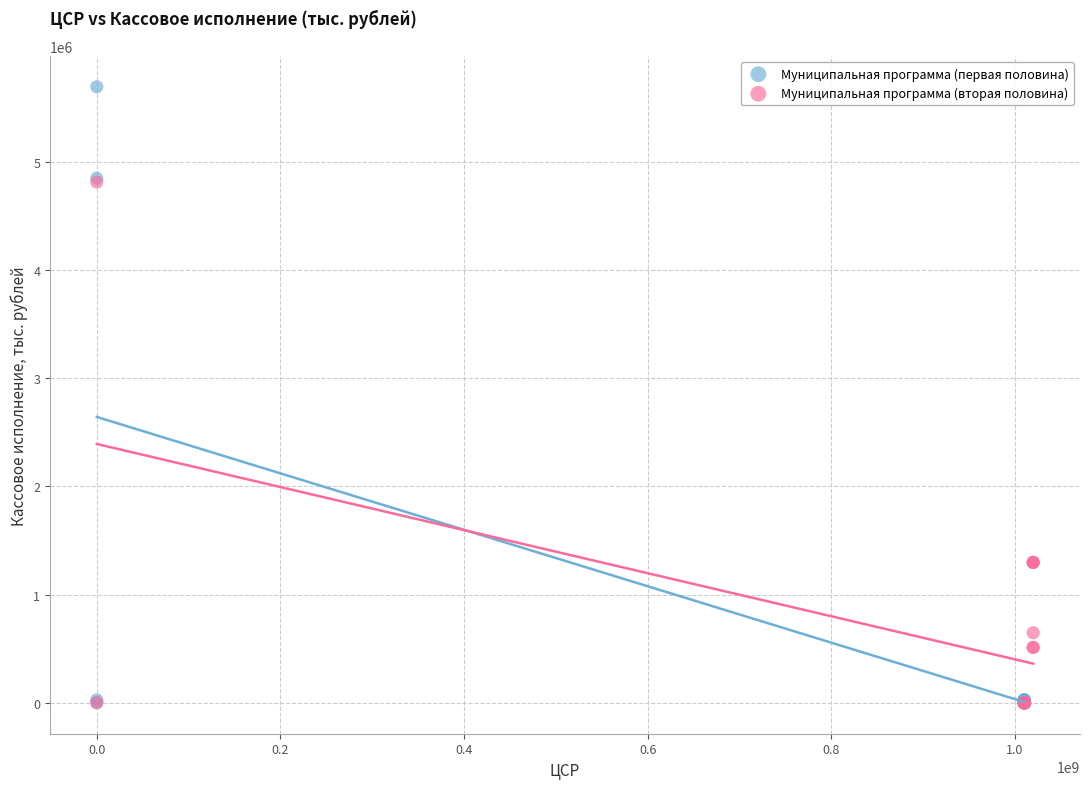

Which series contains the highest Y value?

Муниципальная программа (первая половина)